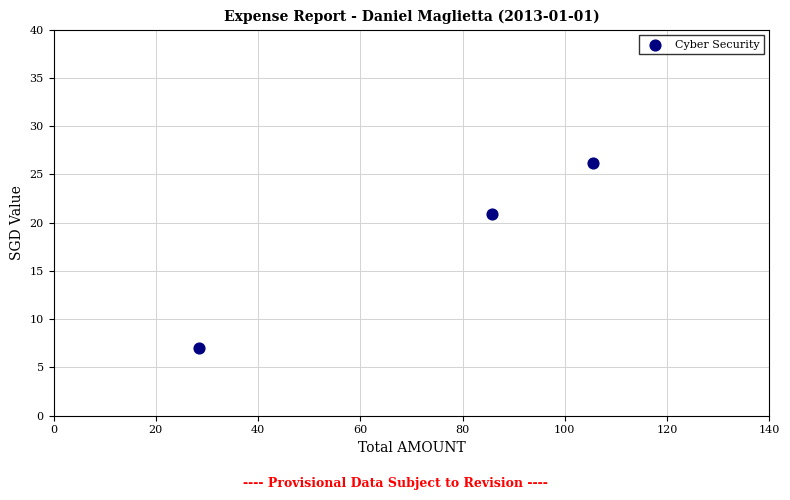

What Y value in the scatter plot is closest to 16?

20.9